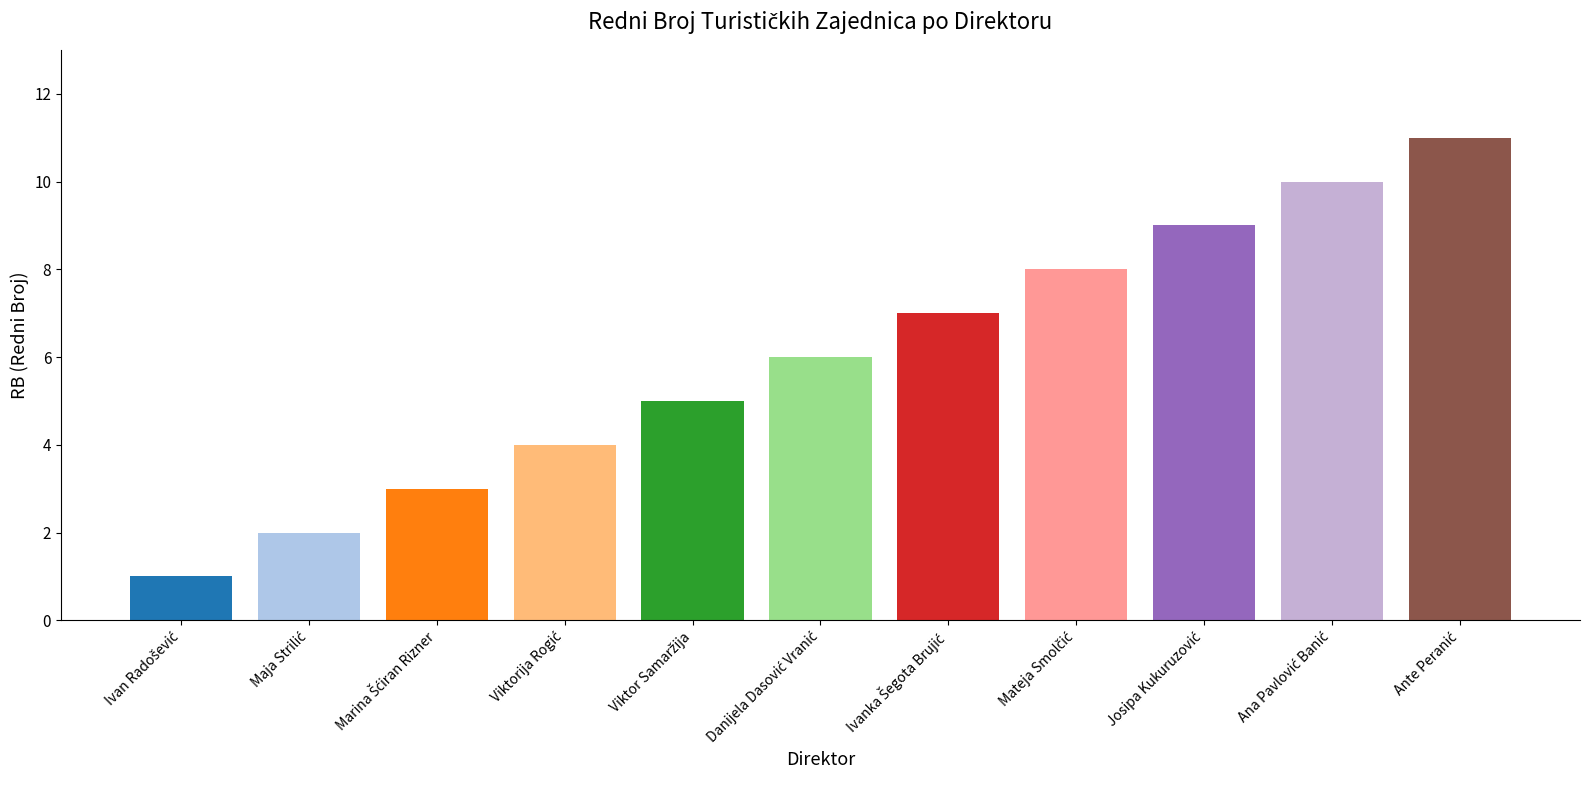

What is the average value?

6